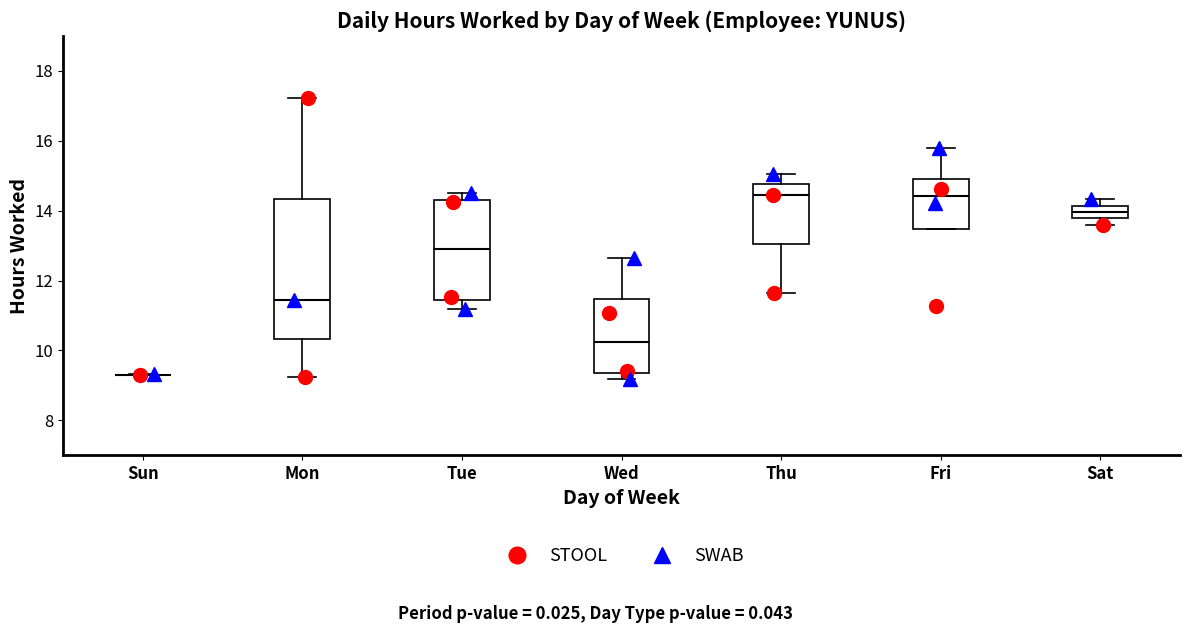

Which box is the tallest, from its lower edge to its upper edge?

Mon